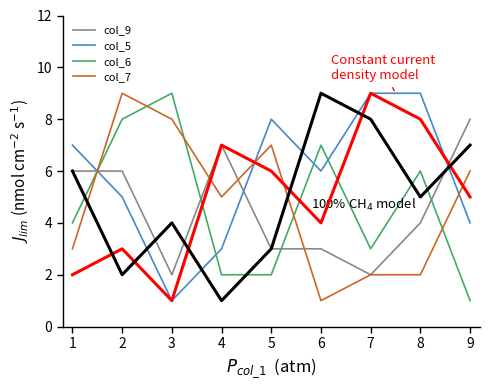

What is the greatest value displayed?

9